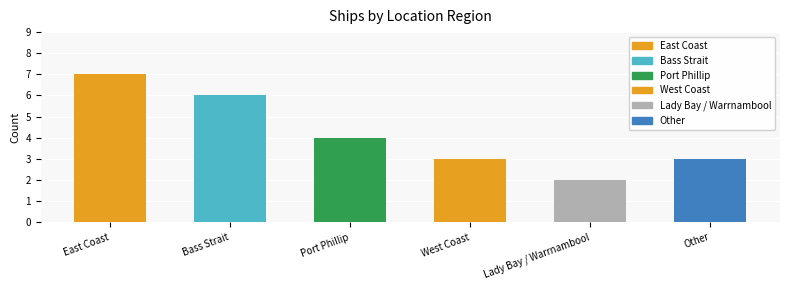

The value at Port Phillip is 2. True or false?

False